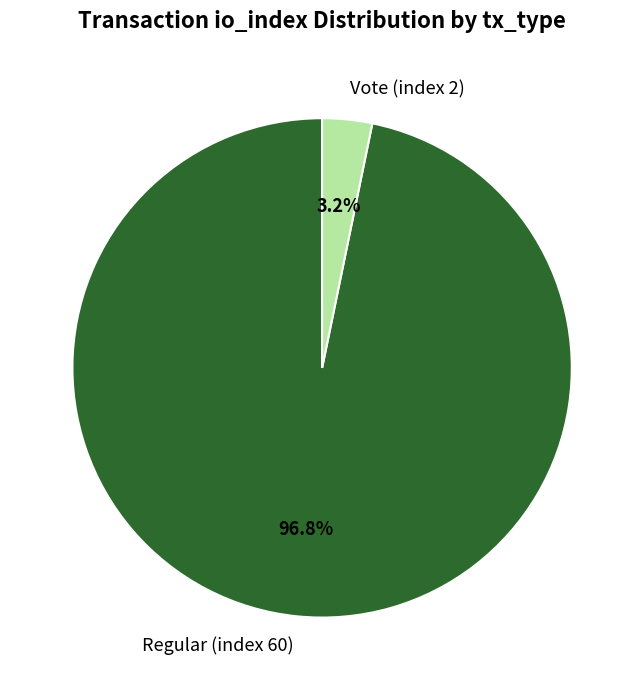

Which category has the smallest portion of the pie?

Vote (index 2)